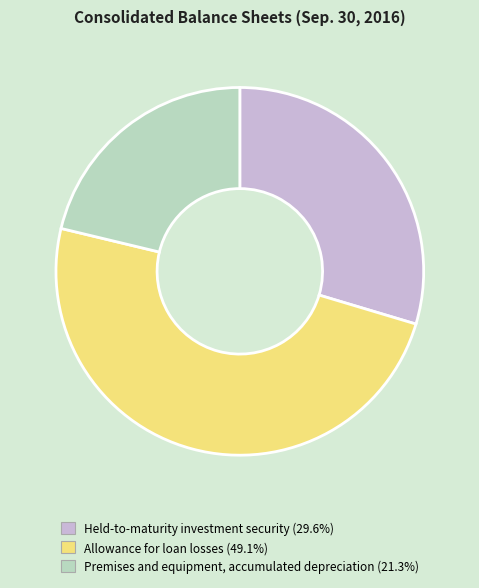

True or false: Held-to-maturity investment security accounts for 41% of the total.

False